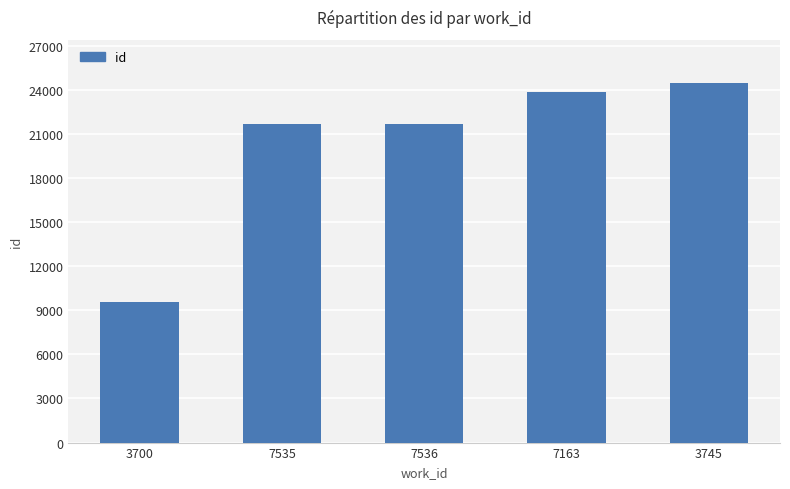

What is the difference between the second highest and minimum values?

14275